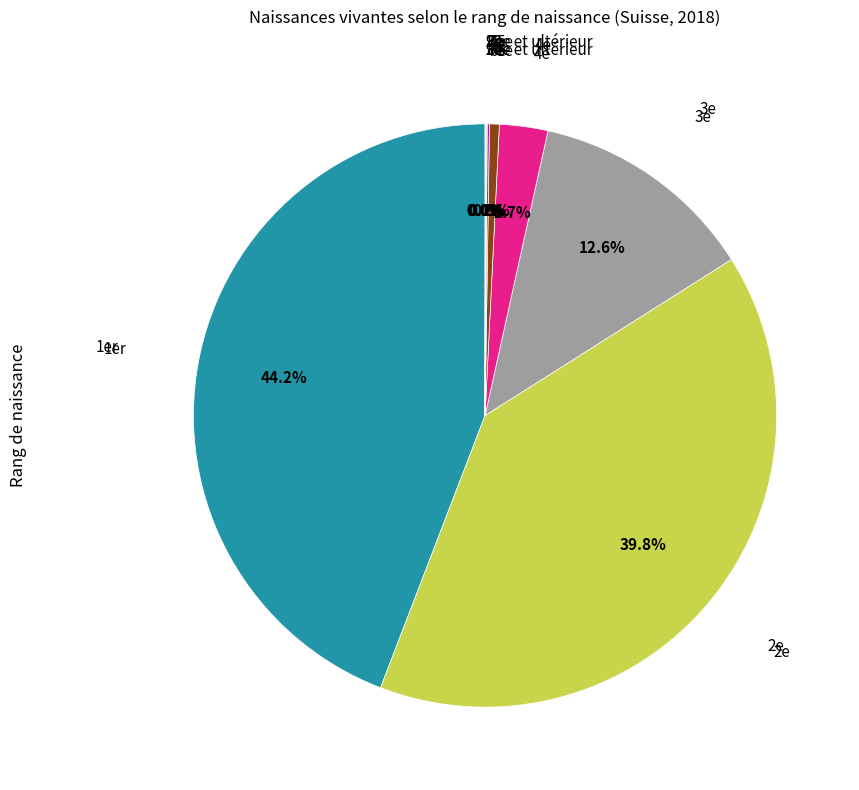

Is there a majority slice in this chart?

No